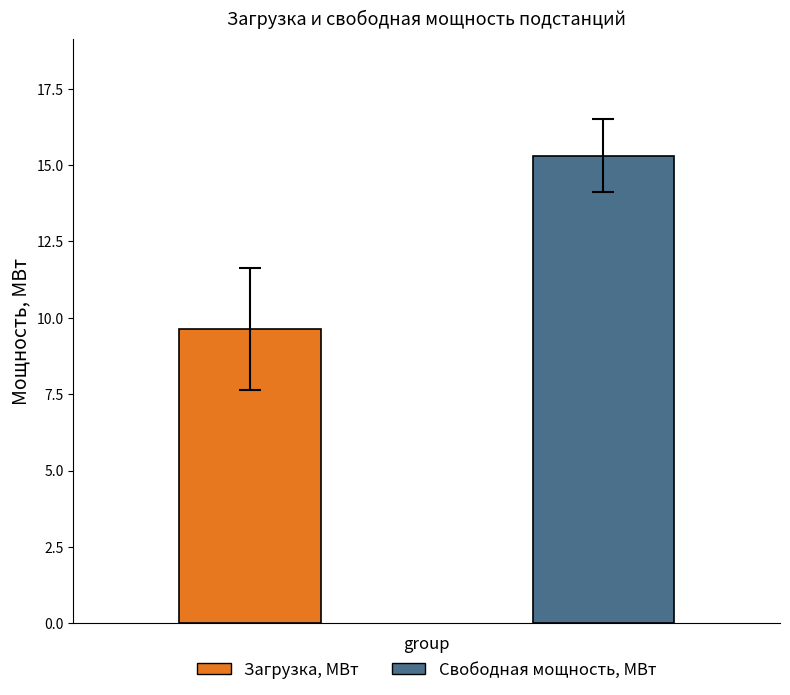

What is the minimum value shown in the chart?

9.6